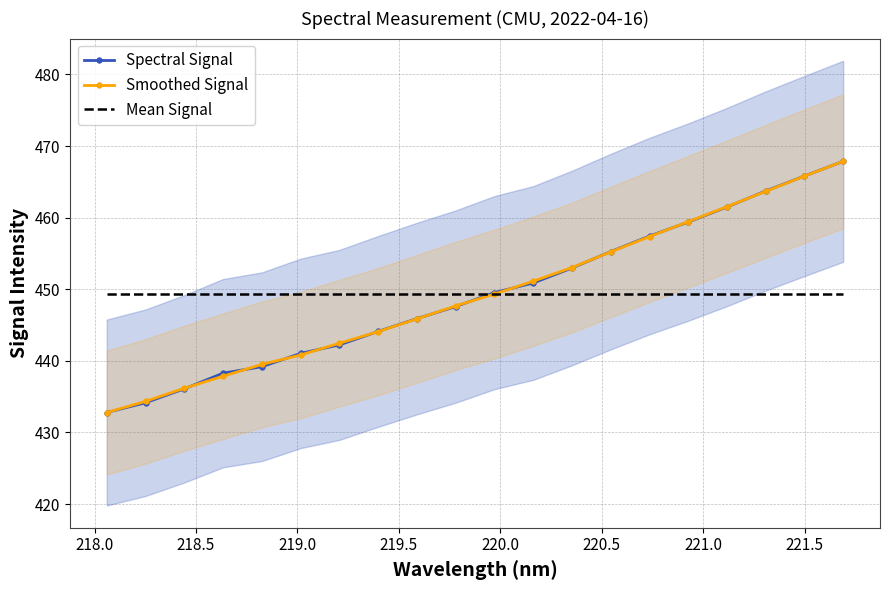

Which series has the largest range (max minus min)?

Spectral Signal